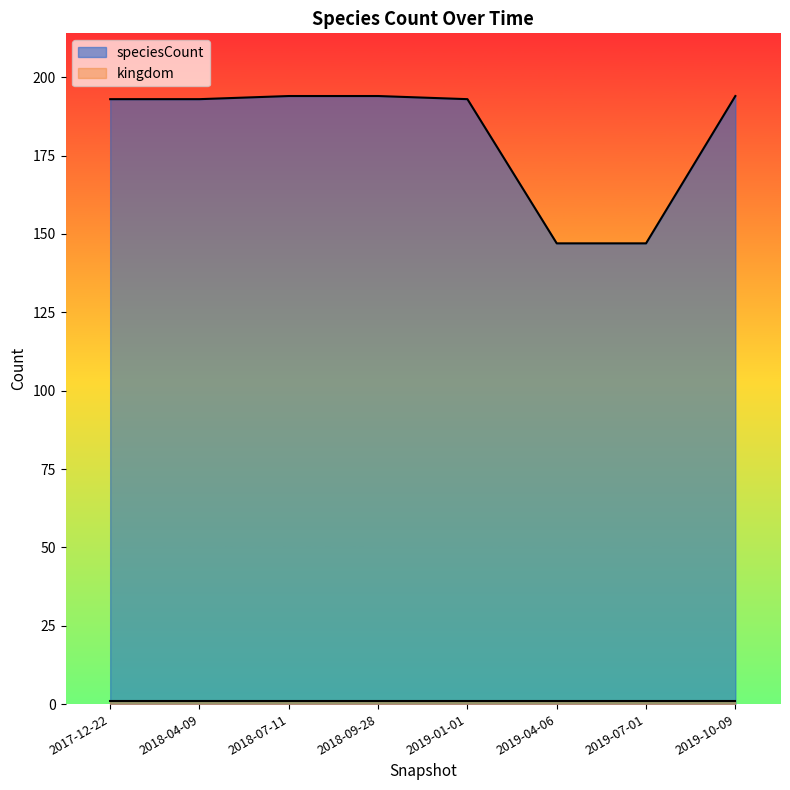

List the labels in order of value, smallest first.

2019-04-06, 2019-07-01, 2017-12-22, 2018-04-09, 2019-01-01, 2018-07-11, 2018-09-28, 2019-10-09